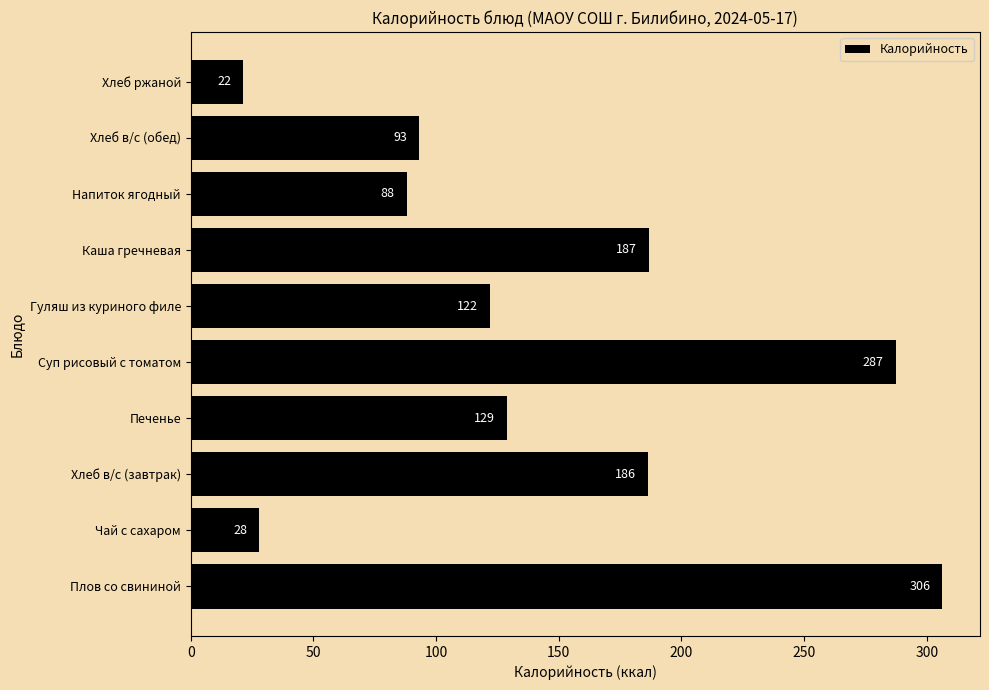

What is the ratio of the value at Хлеб в/с (обед) to the value at Напиток ягодный?

1.1